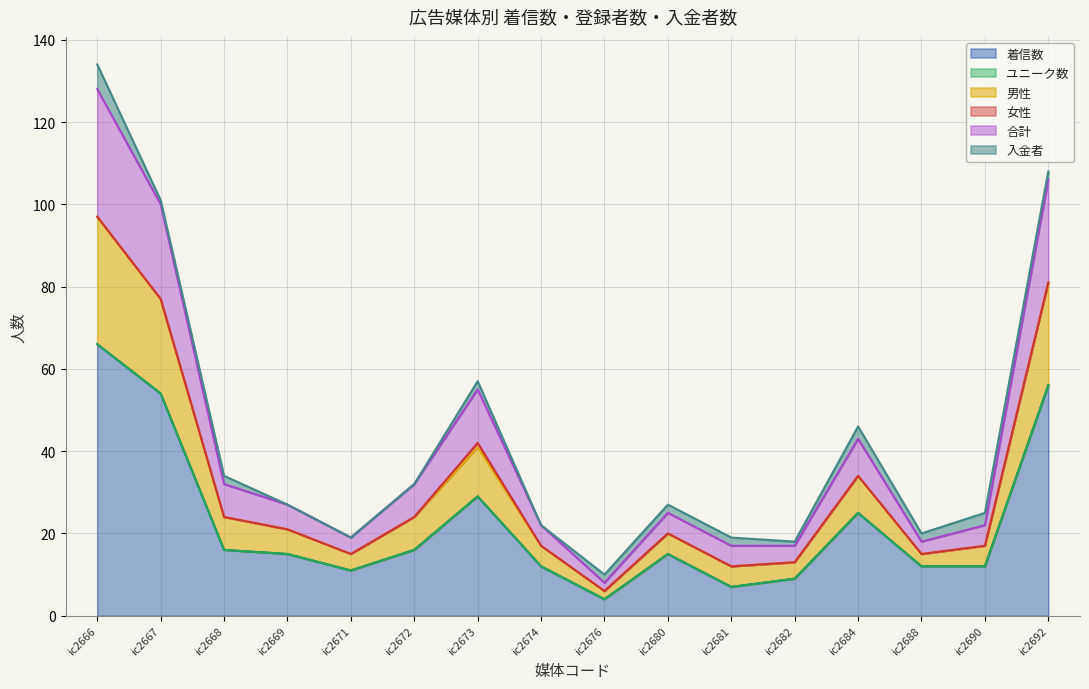

True or false: 着信数 has a value of 18 at ic2688.

False